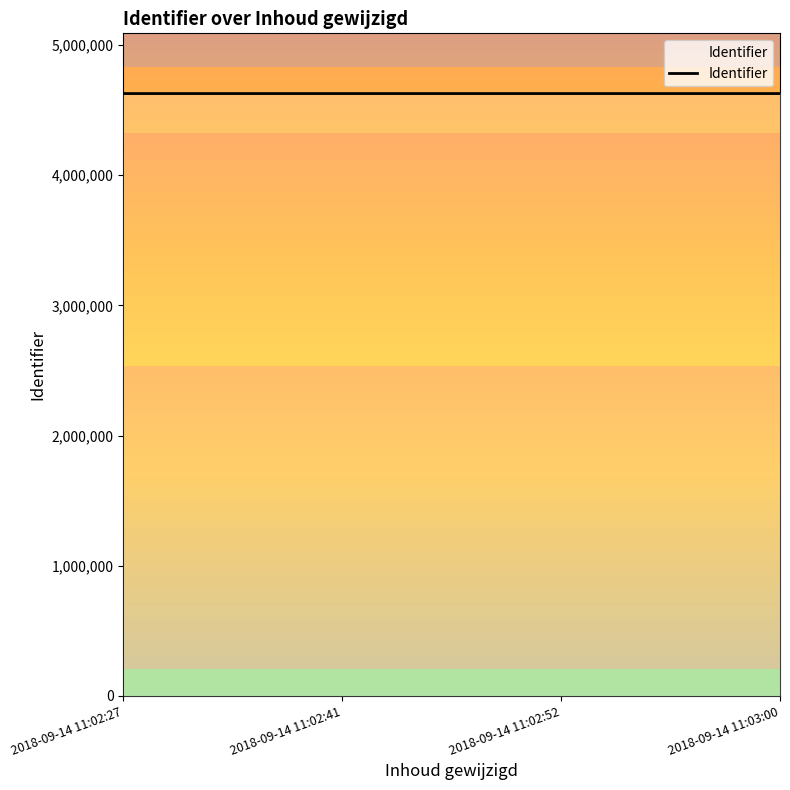

Reading left to right, what are all the values shown in this chart?

2018-09-14 11:02:27=4627505	2018-09-14 11:02:41=4627508	2018-09-14 11:02:52=4627510	2018-09-14 11:03:00=4627512